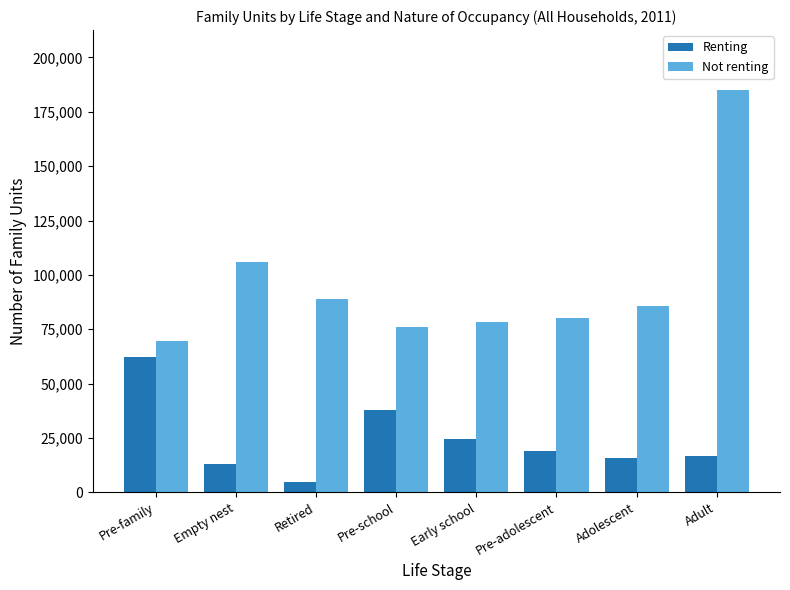

True or false: Renting has a value of 5010 at Retired.

True